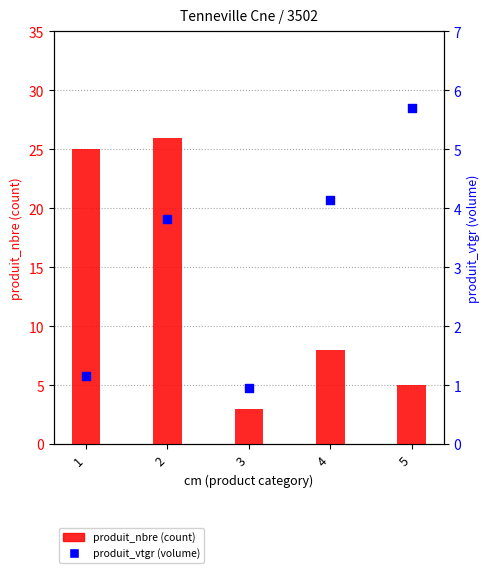

What are all the series names shown in the legend?

produit_nbre (count), produit_vtgr (volume)